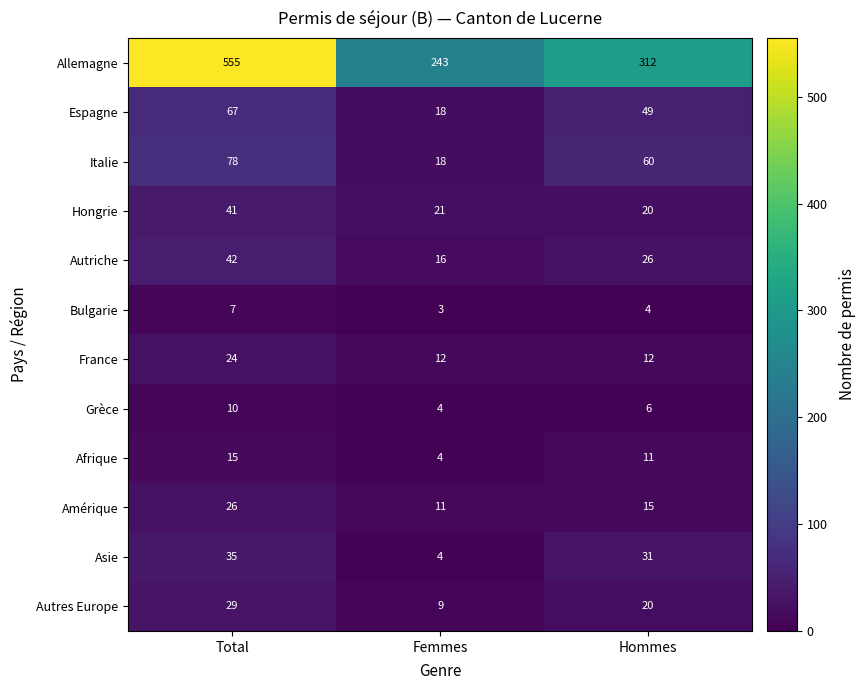

List the series in order of their peak value, lowest first.

Bulgarie, Grèce, Afrique, France, Amérique, Autres Europe, Asie, Hongrie, Autriche, Espagne, Italie, Allemagne